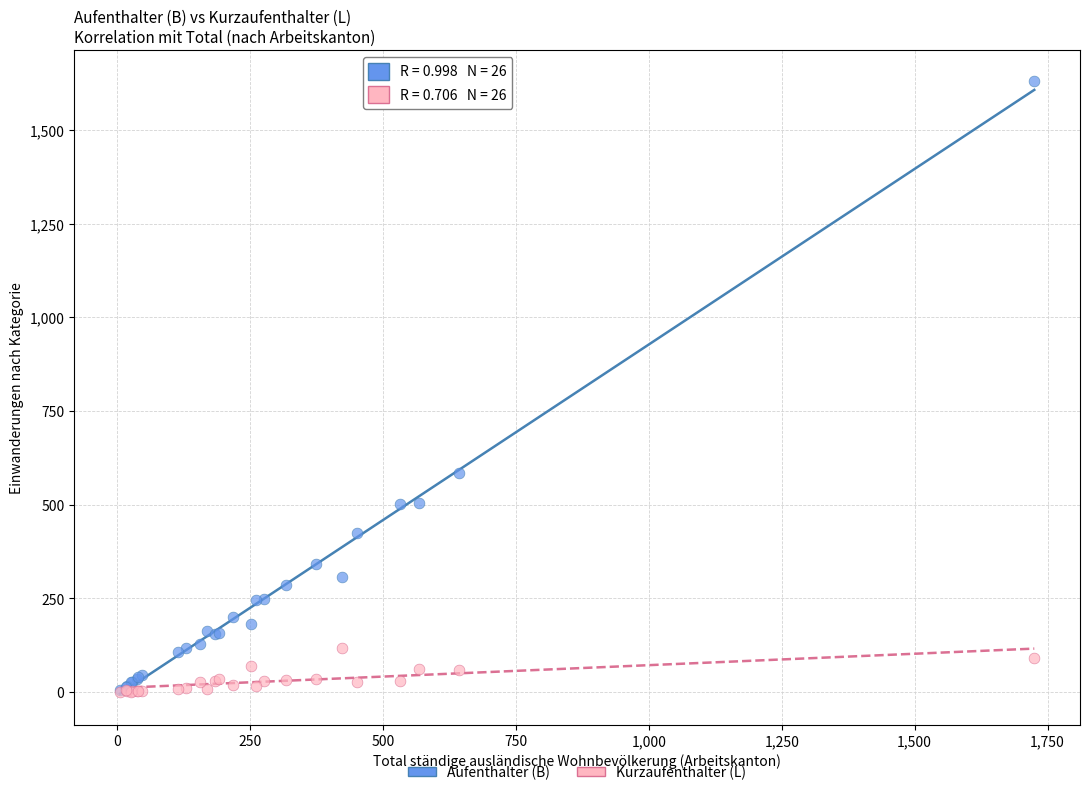

What are all the series names shown in the legend?

Aufenthalter (B), Kurzaufenthalter (L)